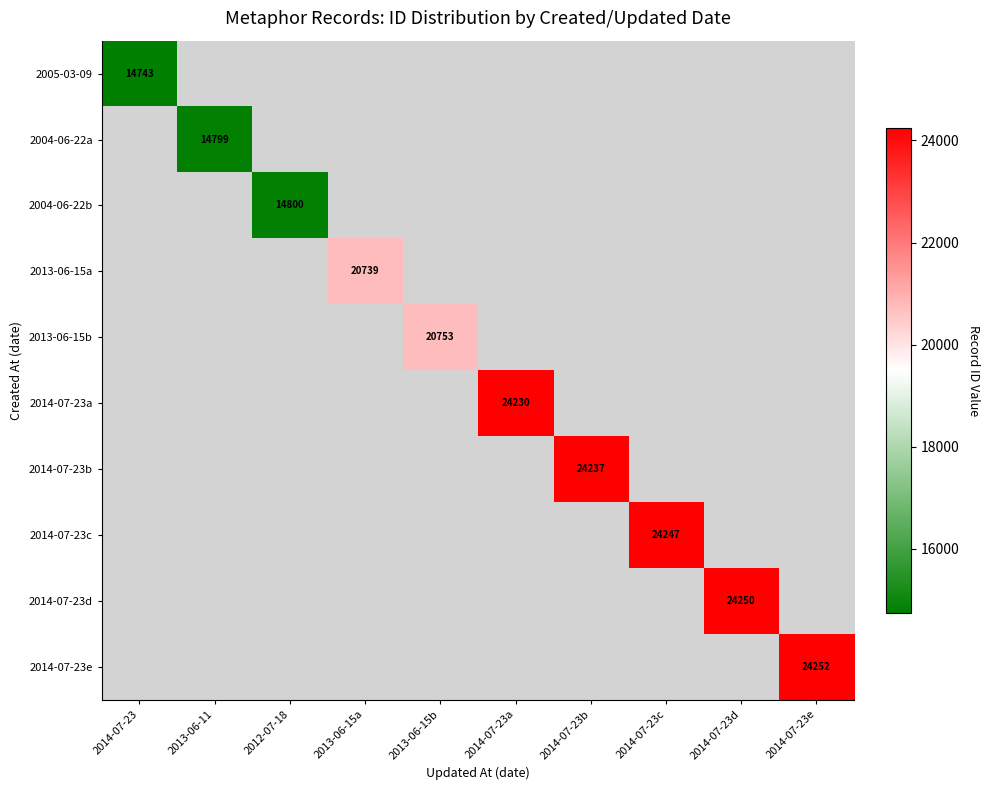

The value of 2004-06-22a at 2014-07-23e is 1.2. True or false?

False